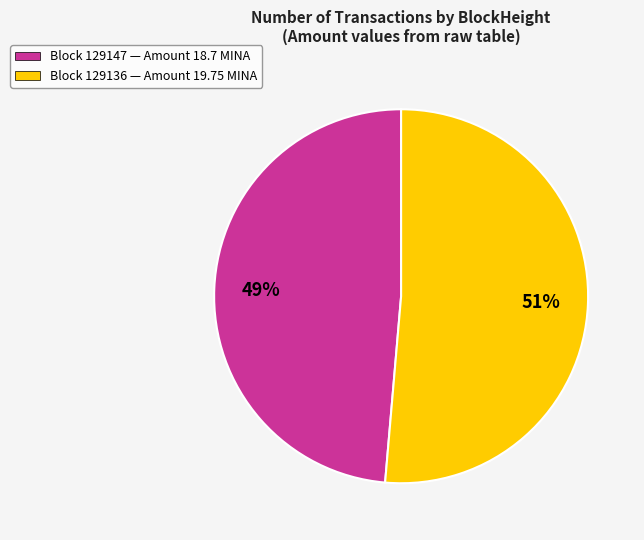

True or false: Block 129136 — Amount 19.75 MINA accounts for 41% of the total.

False